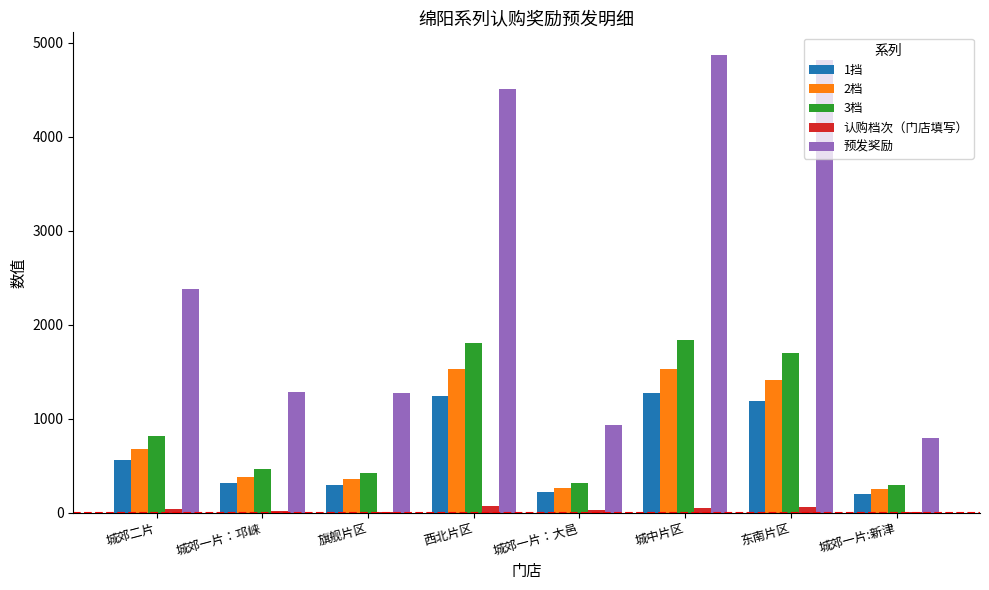

What is the maximum value for 3档?

1835.0